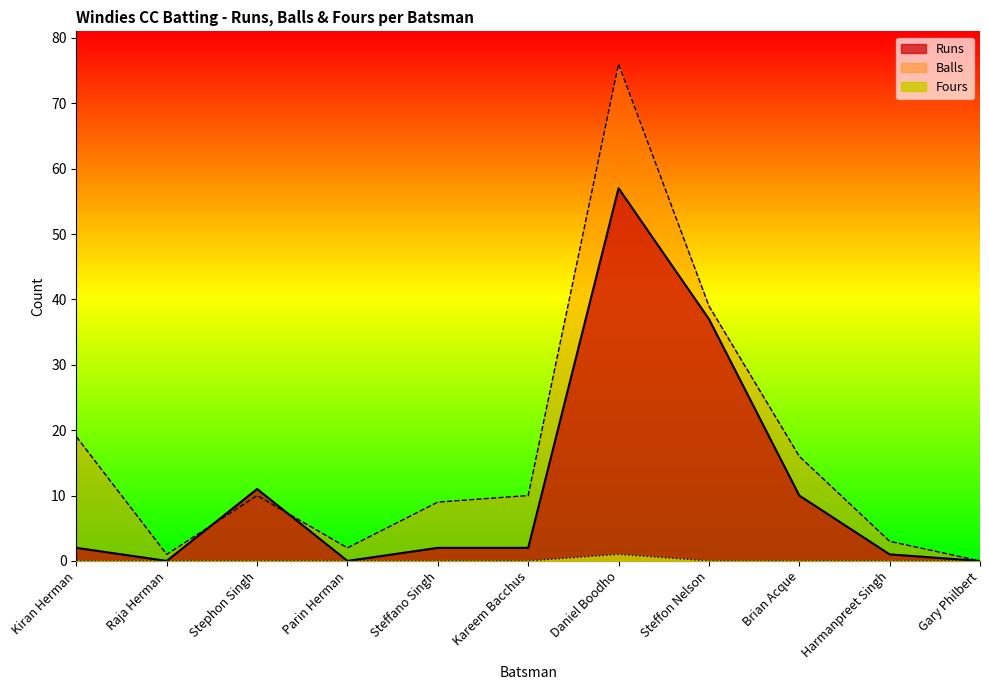

How many distinct data groups are displayed?

3